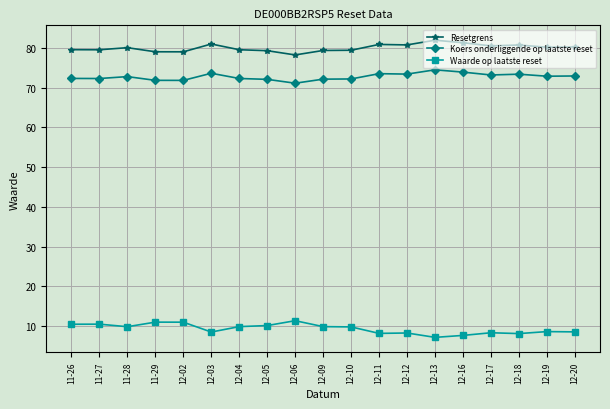

What is the label of the 18th point from the left?

12-19